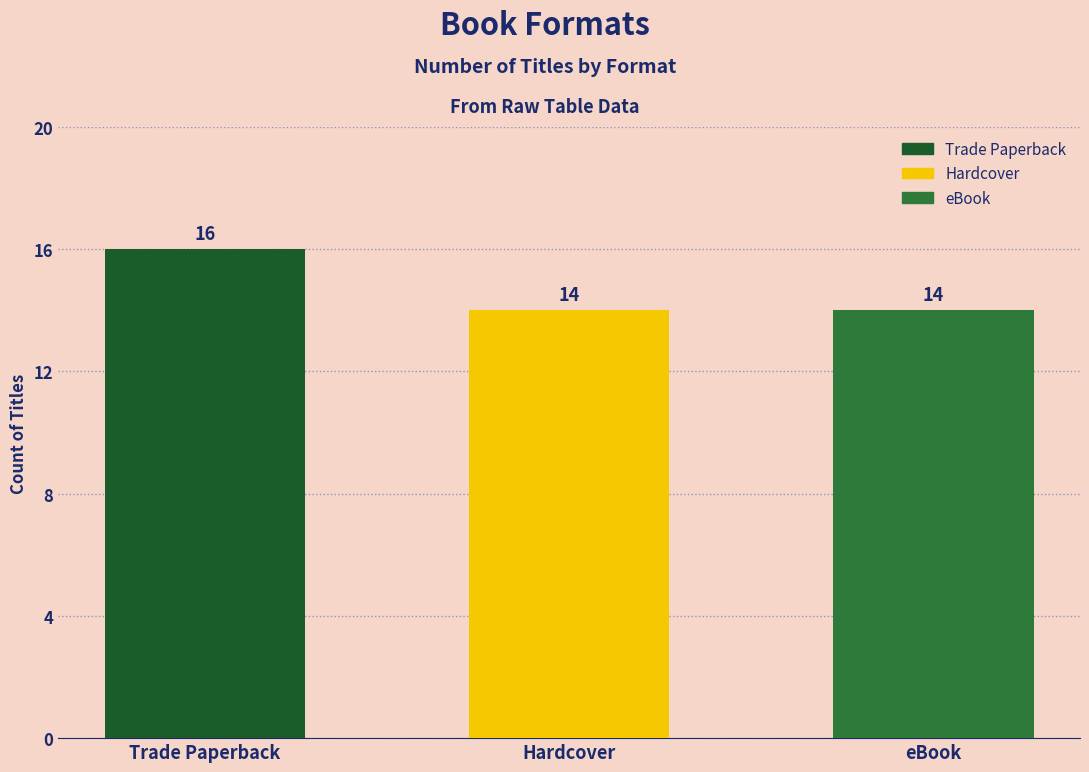

How many bars are there in total?

3